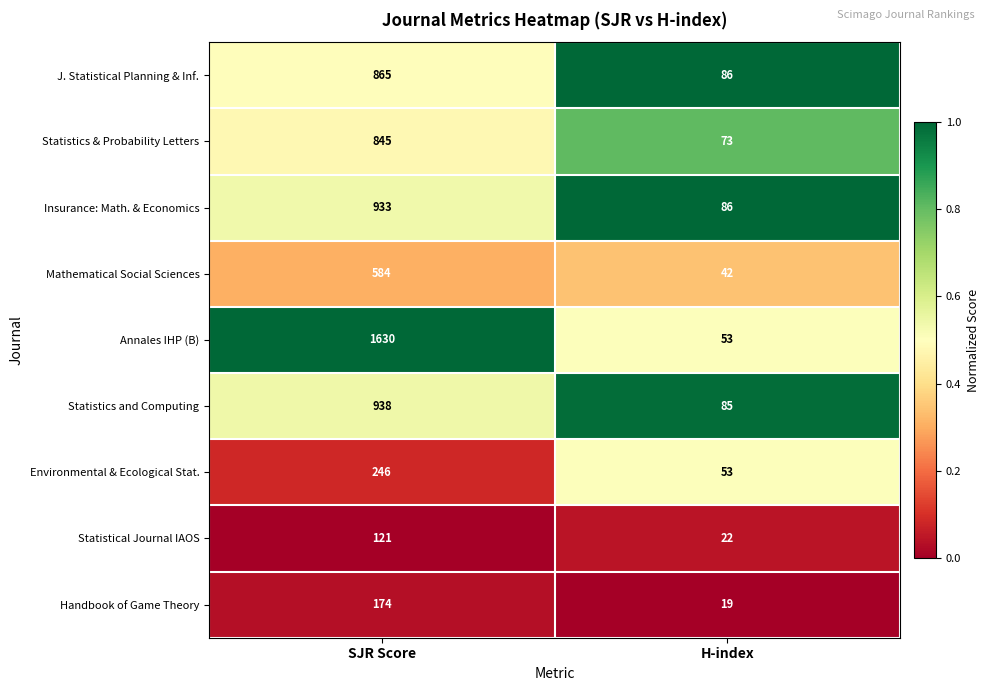

Which series has the largest range (max minus min)?

Annales IHP (B)